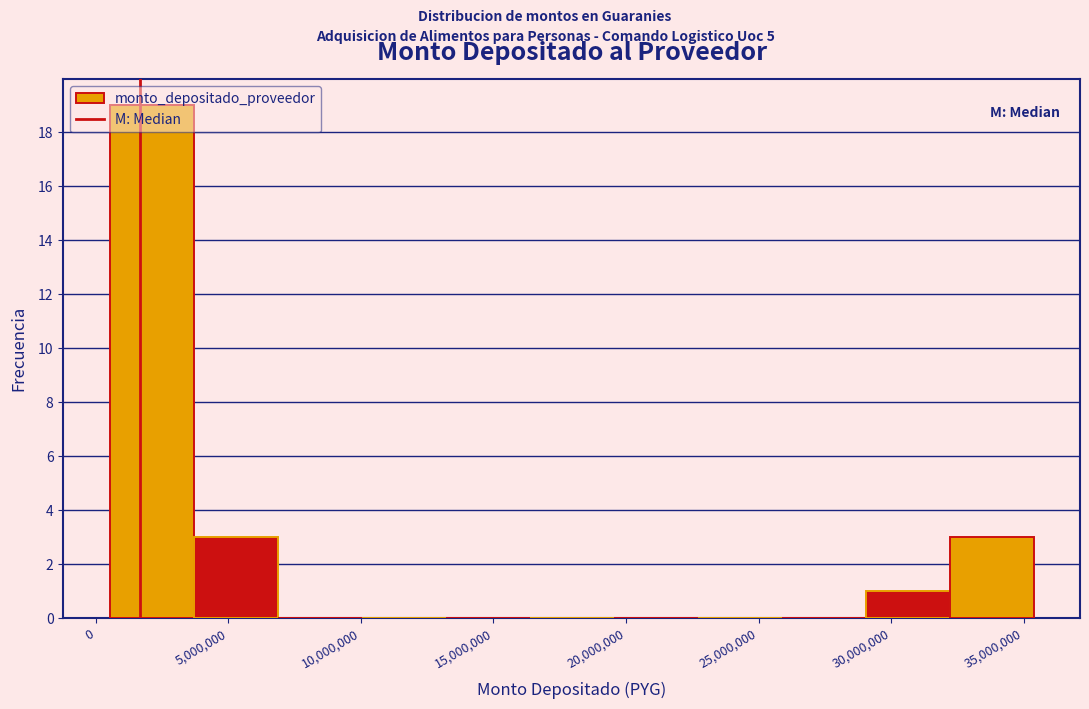

Reading left to right, list every bar in this chart as the range it spans on the x-axis followed by its height. Neither the bar edges nor the heights are printed on the chart, so give them approximately, as read against the axes.

500000 to 3500000: 19
3500000 to 7000000: 3
7000000 to 10000000: 0
10000000 to 13000000: 0
13000000 to 16500000: 0
16500000 to 19500000: 0
19500000 to 22500000: 0
22500000 to 26000000: 0
26000000 to 29000000: 0
29000000 to 32000000: 1
32000000 to 35500000: 3